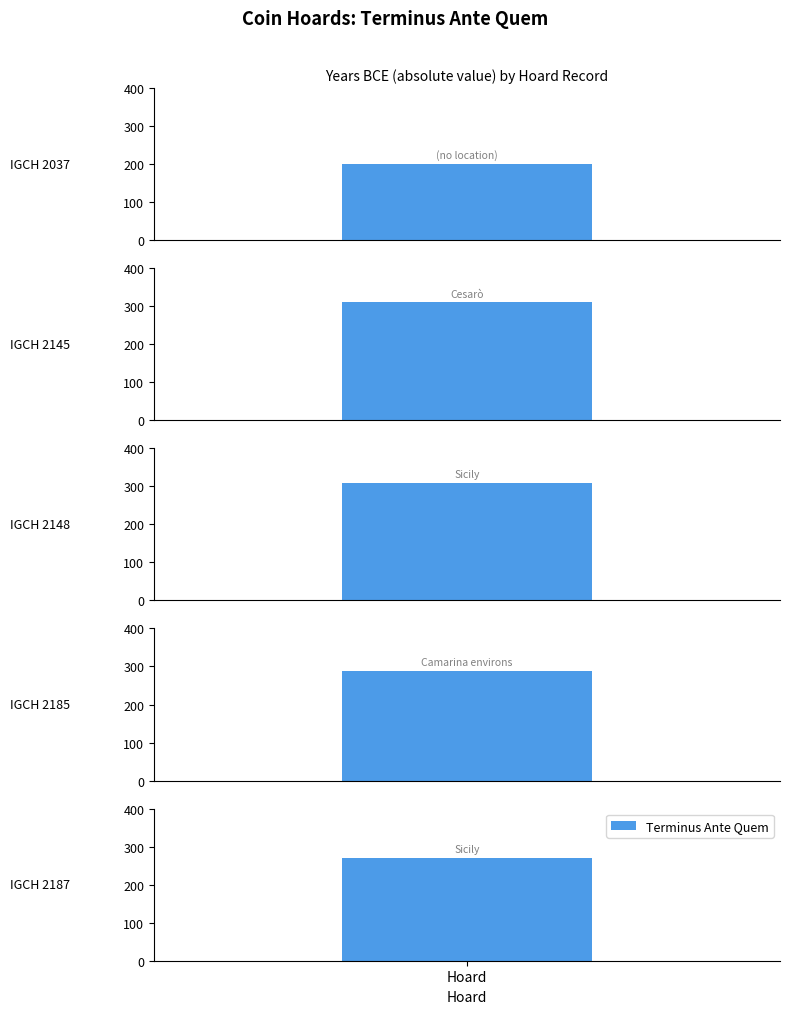

What is the value of the 5th bar from the left?

-270